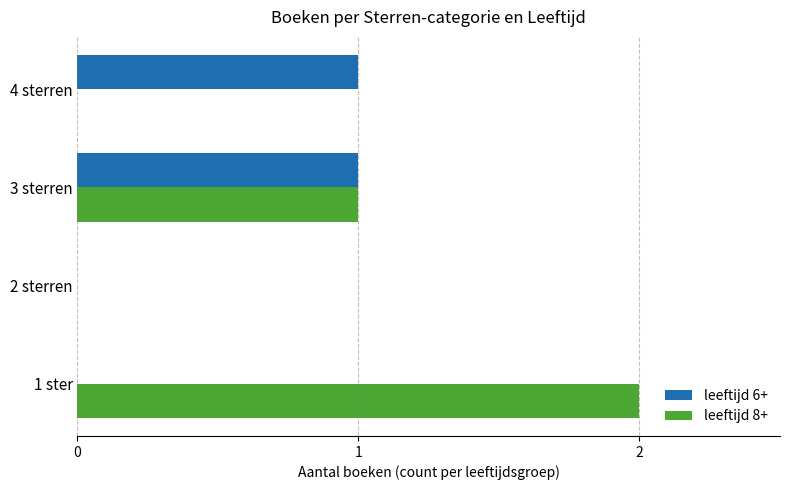

Which series has the largest total across all categories?

leeftijd 8+